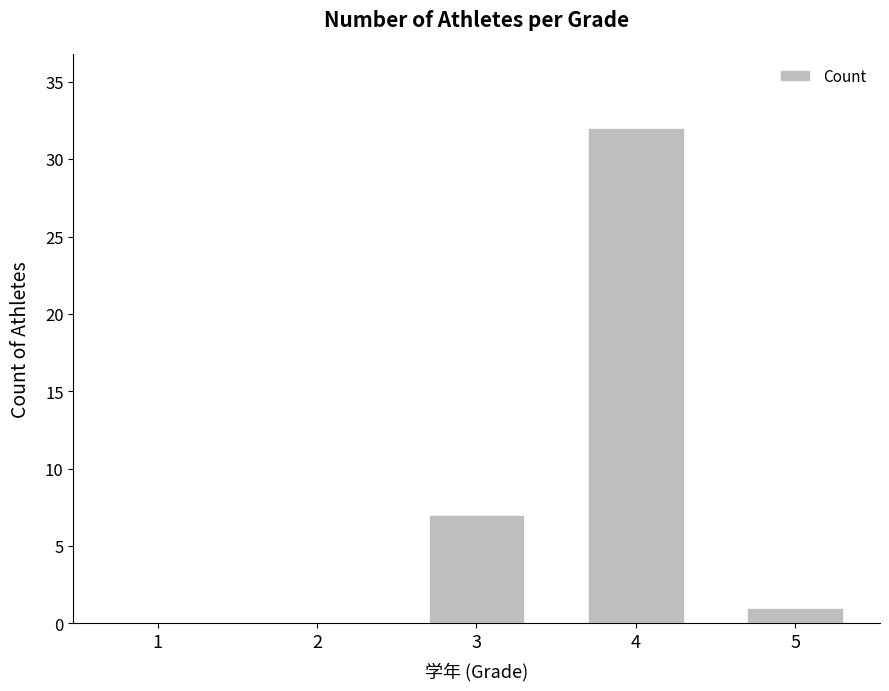

Between 3 and 2, which is larger?

3